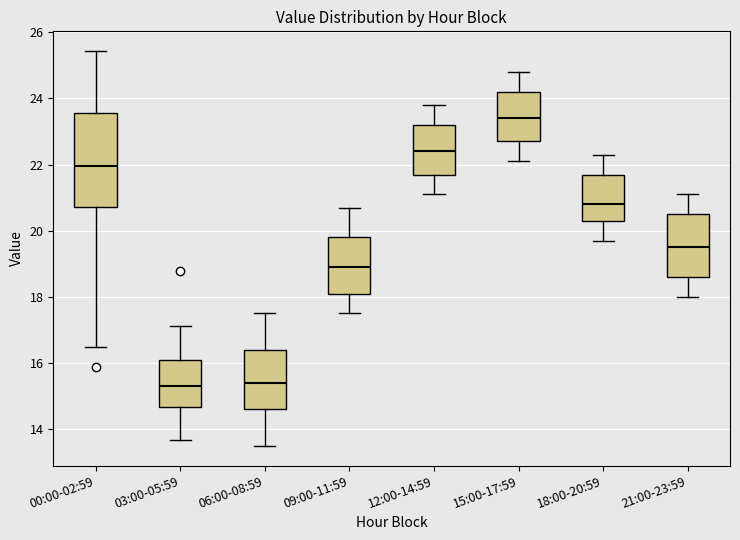

Comparing the boxes themselves (not the whiskers), which one is the tallest?

00:00-02:59